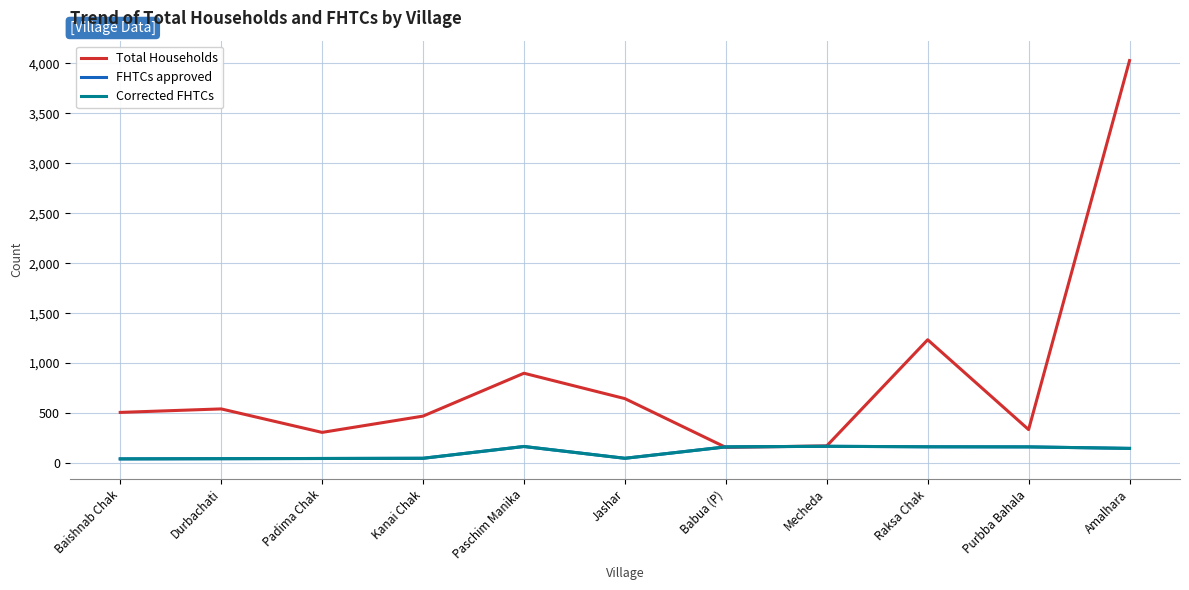

What is the difference between the highest and lowest values at Babua (P)?

5